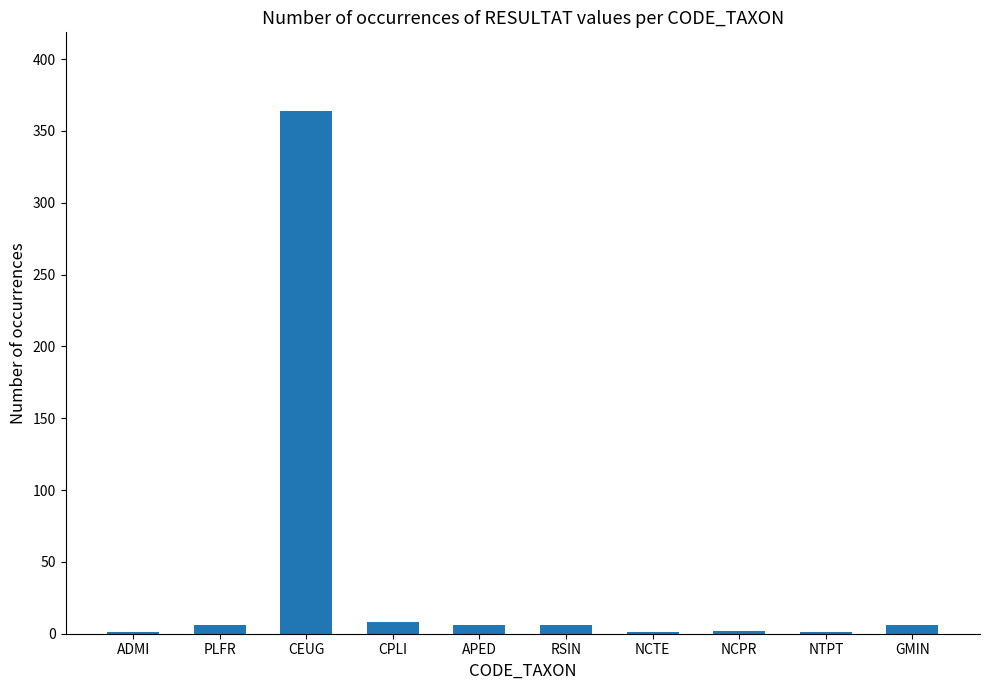

Between CEUG and PLFR, which is larger?

CEUG